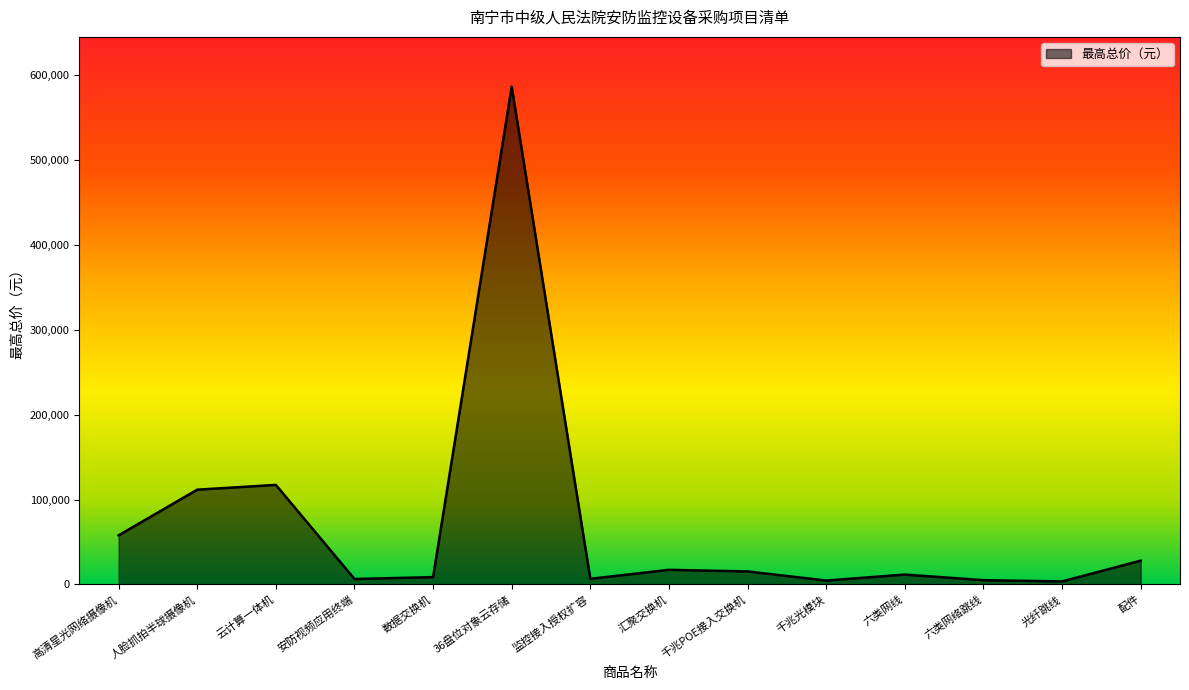

True or false: the data shows 4544 at 千兆光模块.

True